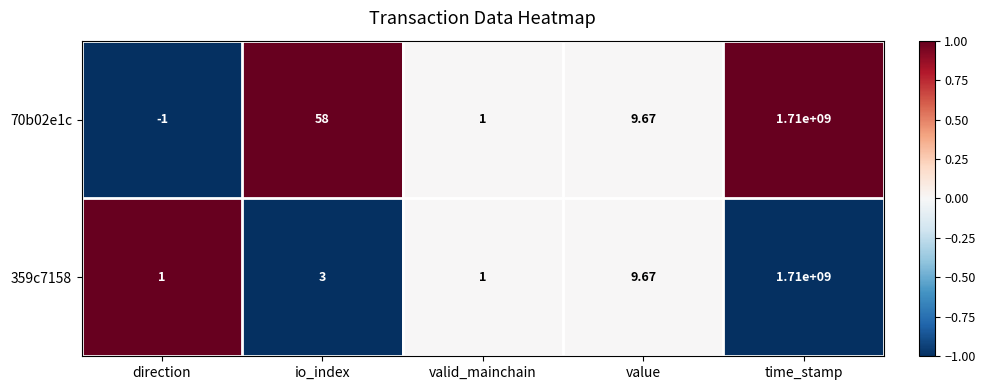

List the series in order of their overall mean, lowest first.

359c7158, 70b02e1c